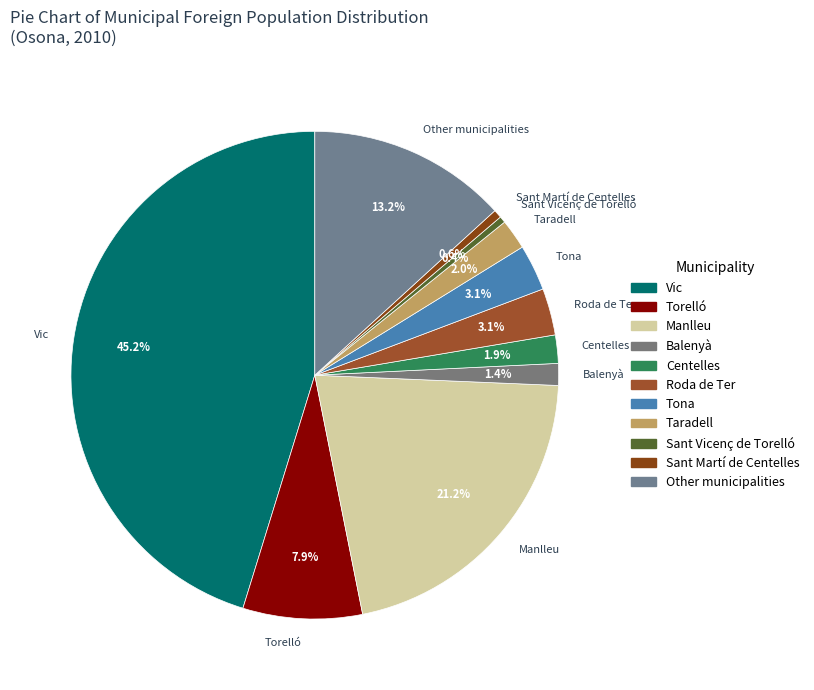

To the nearest percent, what is the difference between the Other municipalities and Centelles slice percentages?

11%